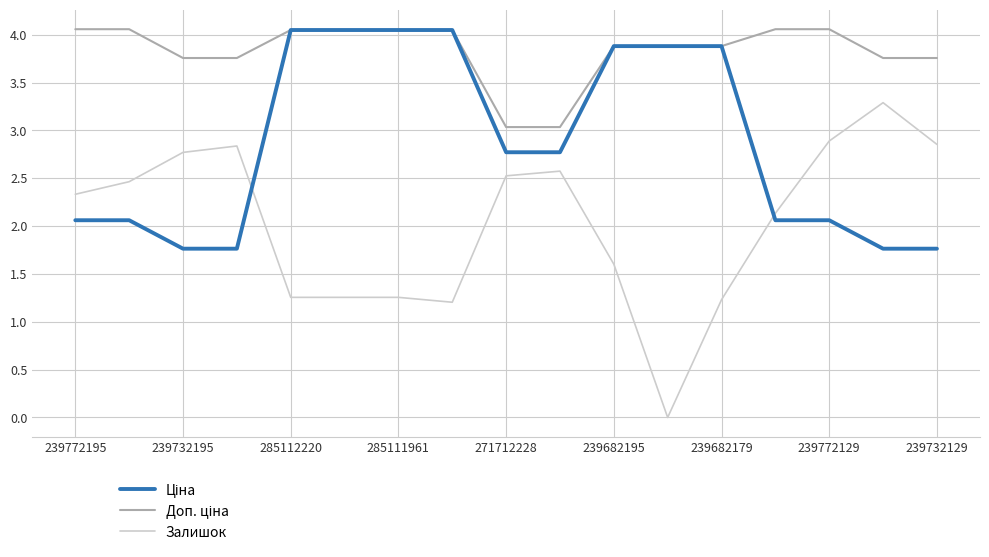

What is the maximum value shown in the chart?

4.1